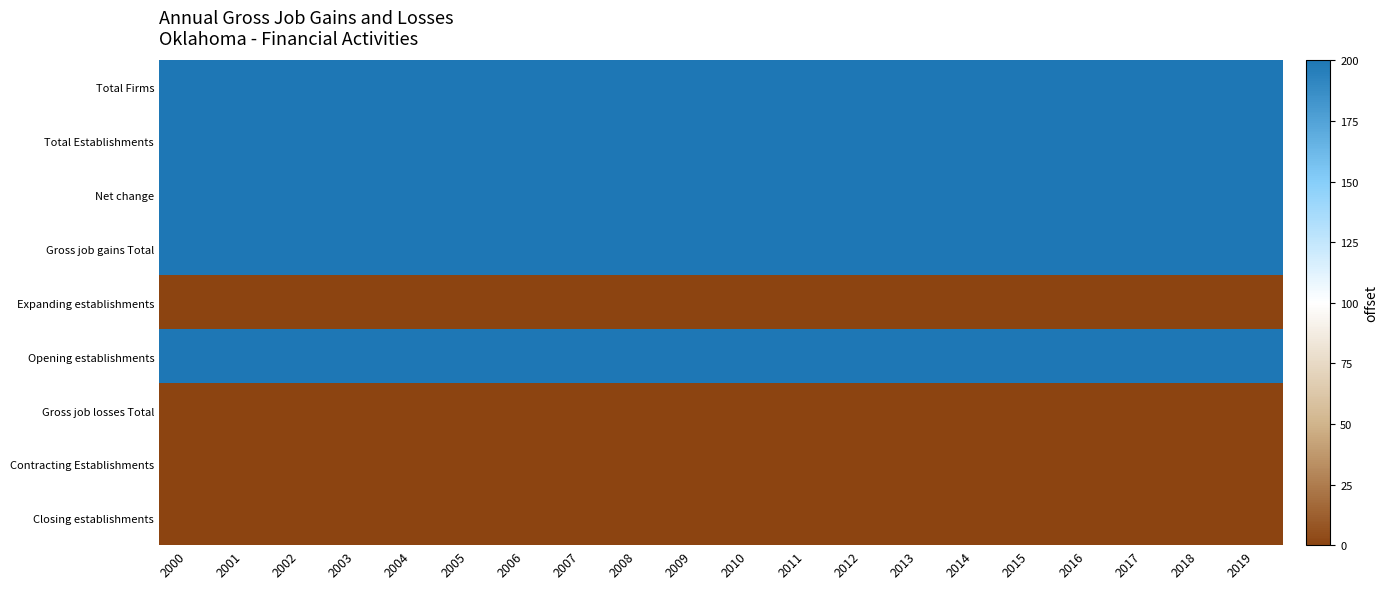

How many categories are shown in the chart?

20